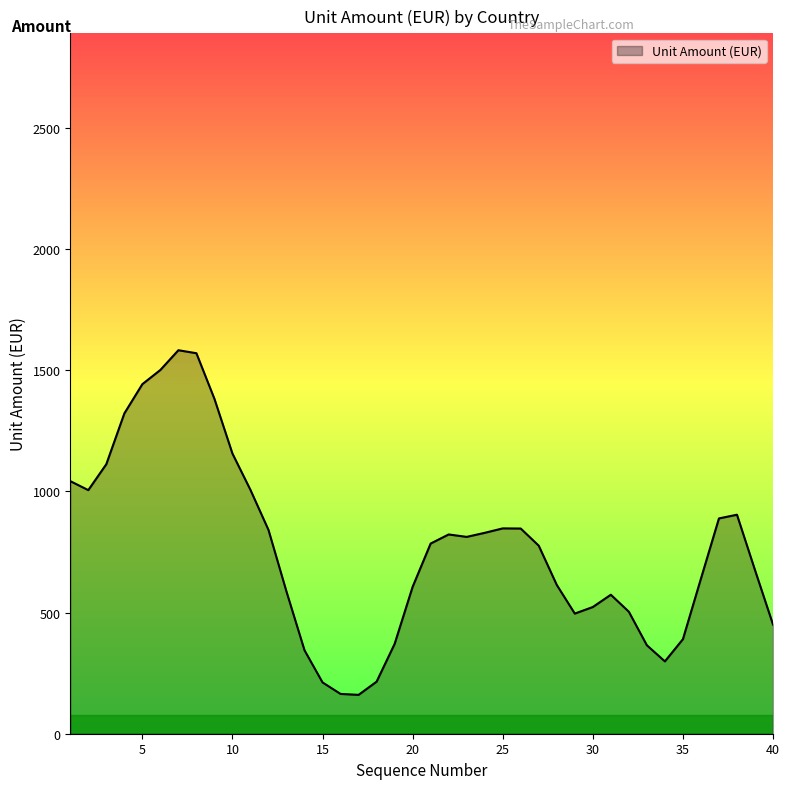

What is the smallest value displayed?

160.4